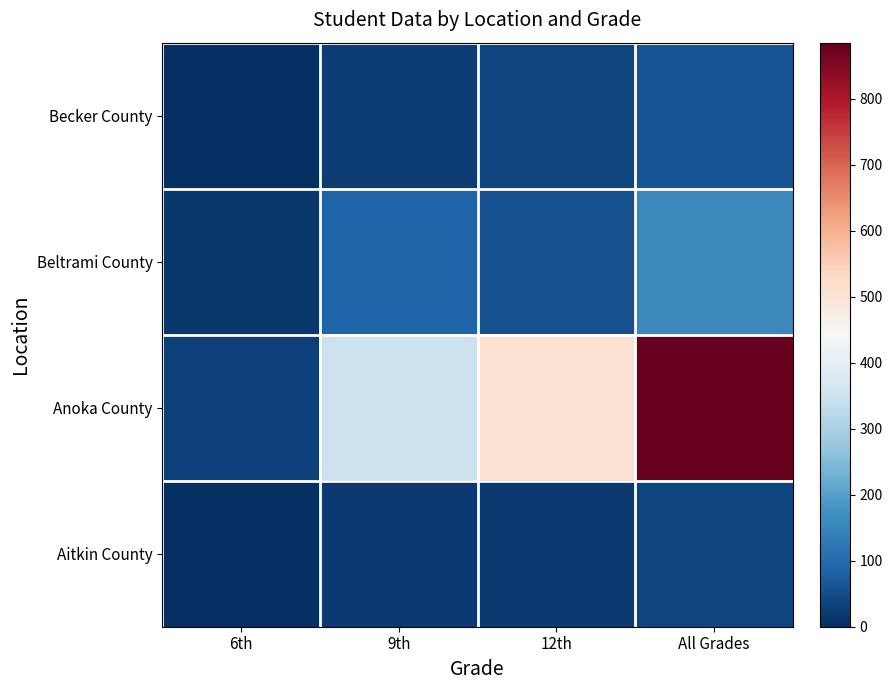

What is the total value across all series at 12th?

616